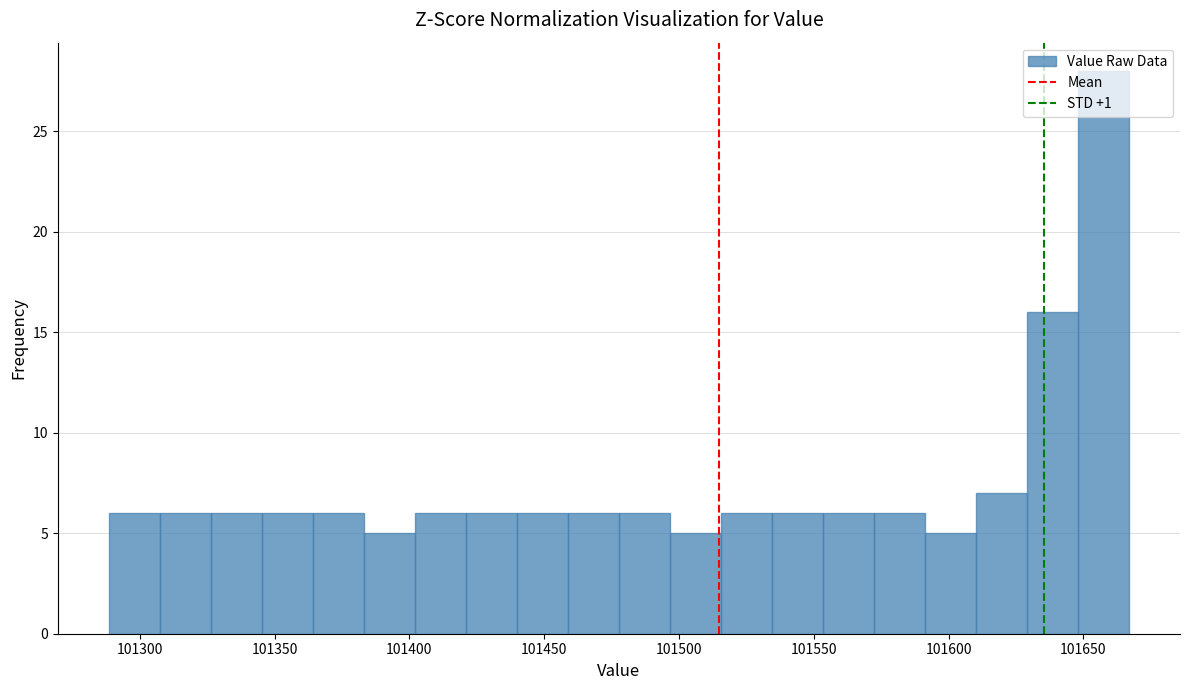

Read against the x-axis, roughly where is the centre of the tallest bar?

101655